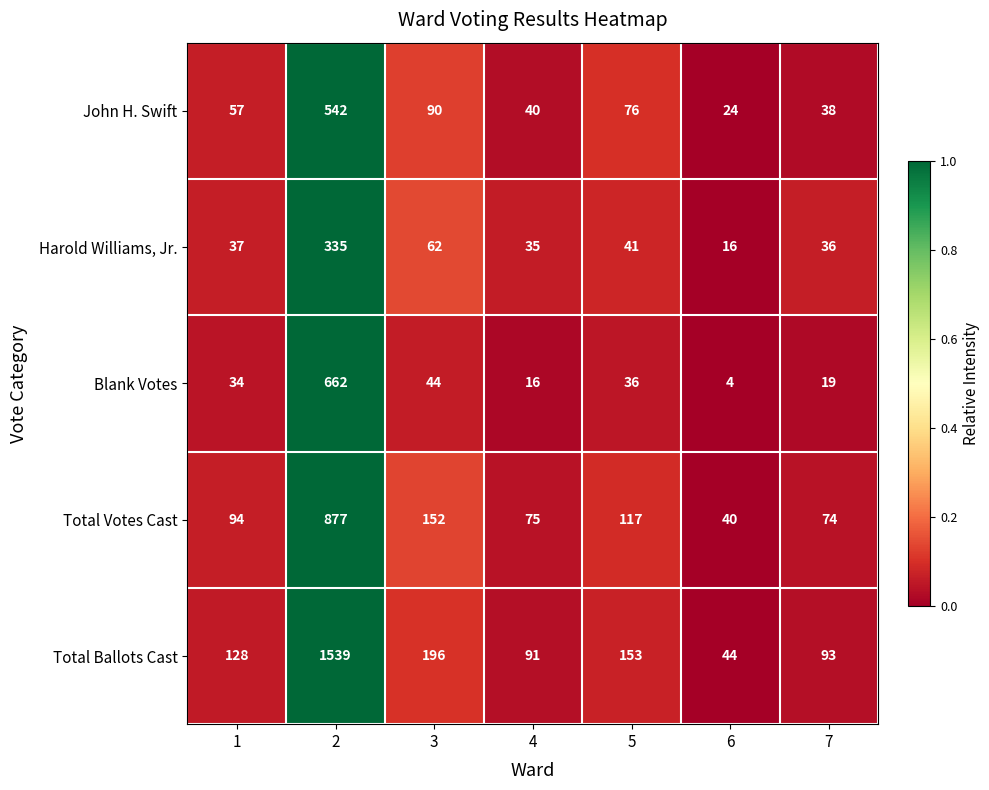

What is the total value across all series at 3?

544